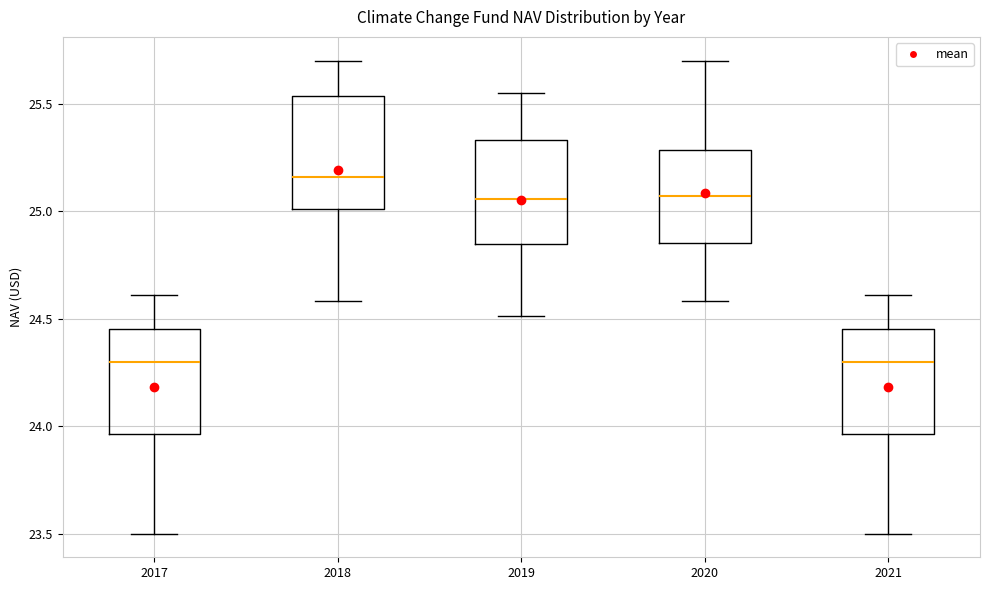

Which box has the highest median line?

2018